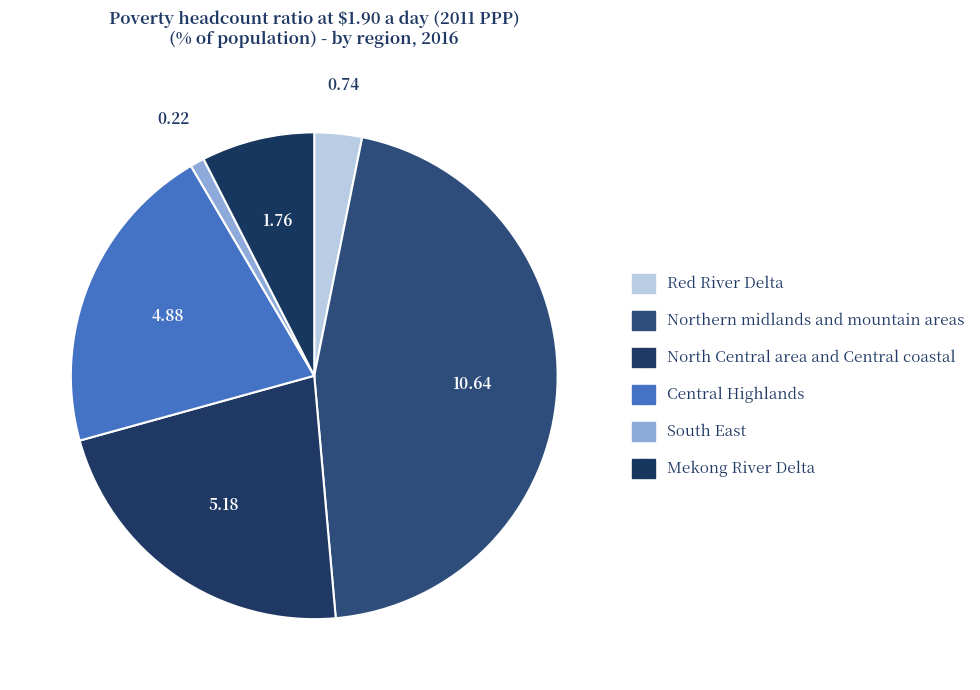

Which slice is the smallest?

South East